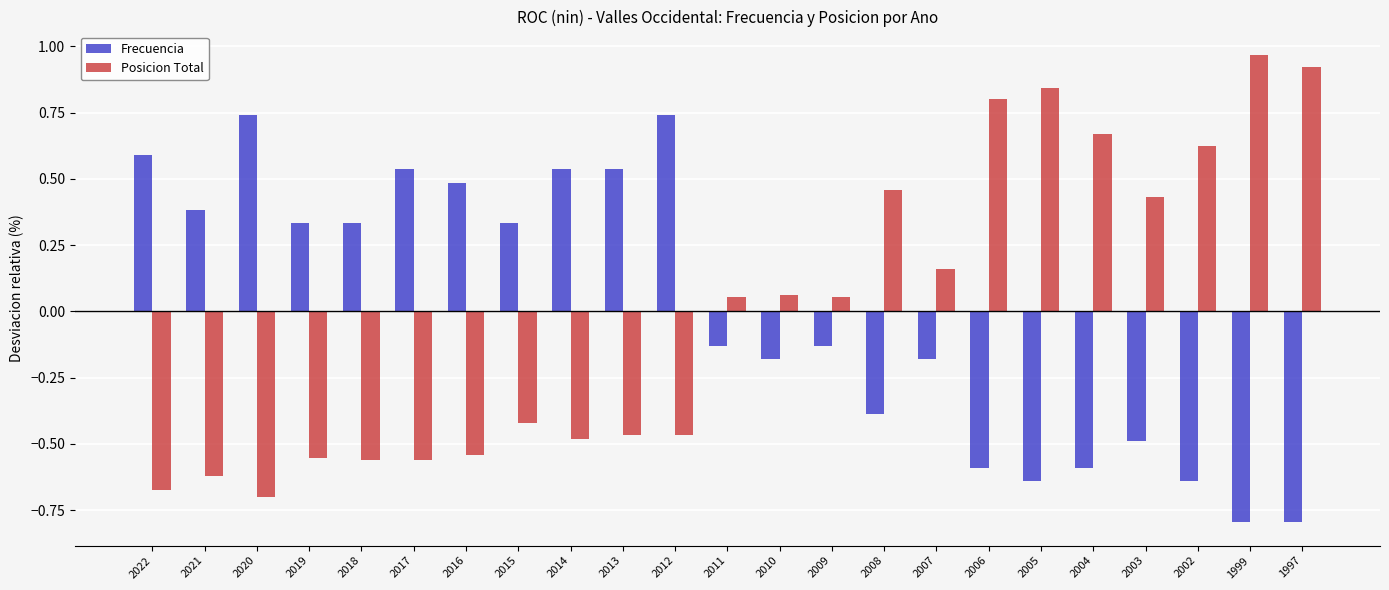

List the series in order of their peak value, highest first.

Posicion Total, Frecuencia